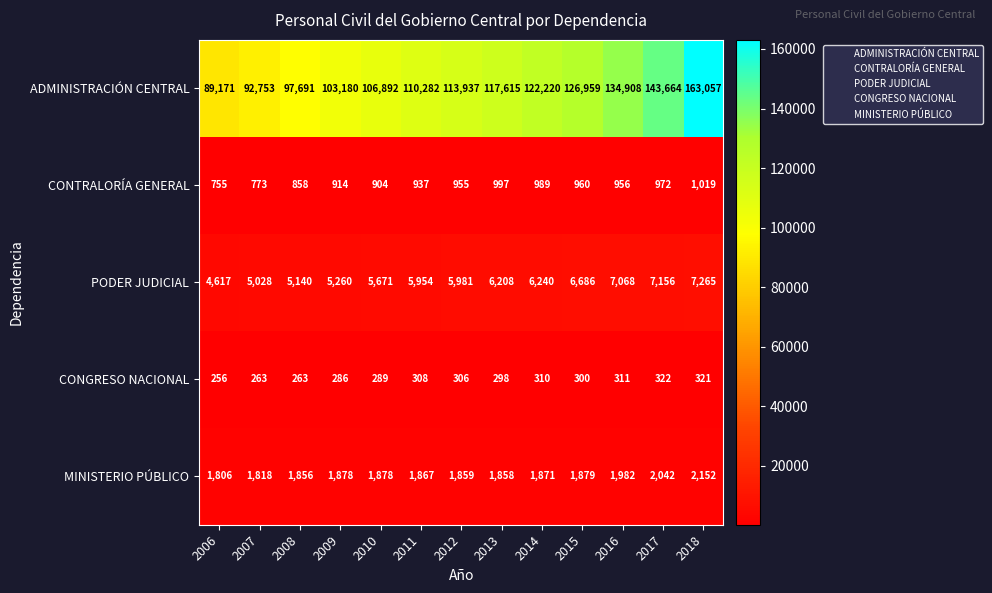

What is the spread (max minus min) of values at 2013?

117317